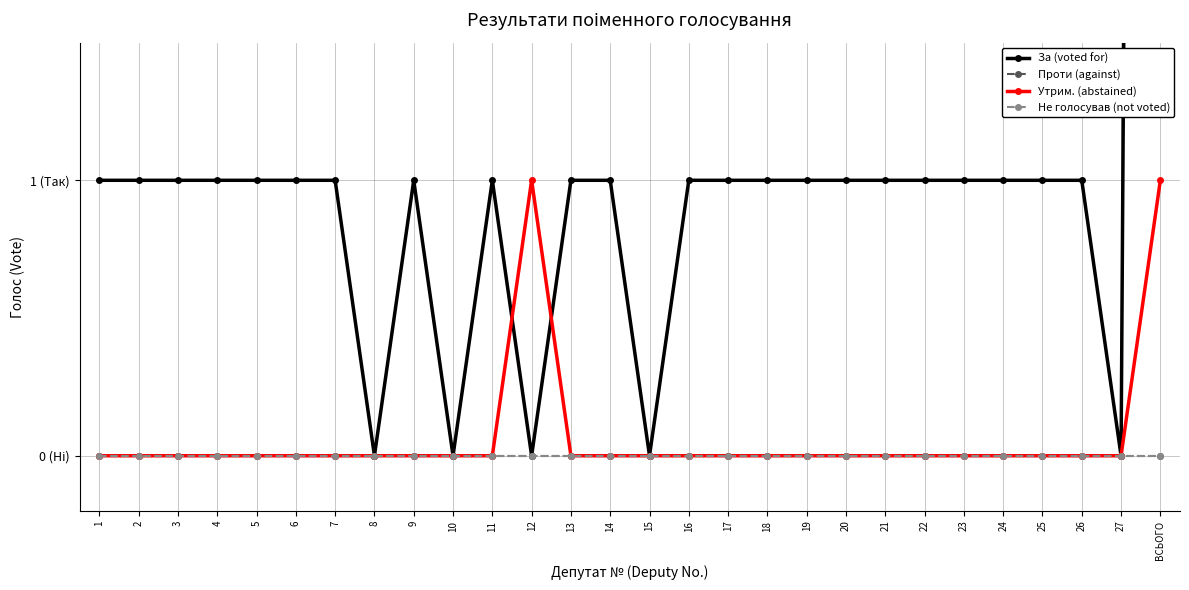

What is the total value across all series at 19?

1